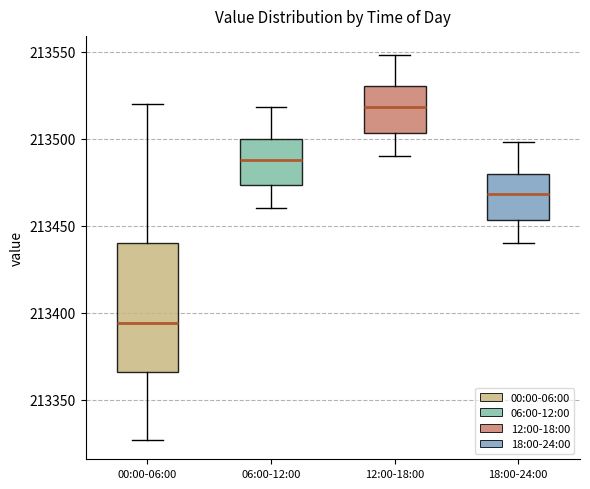

Comparing the boxes themselves (not the whiskers), which one is the tallest?

00:00-06:00